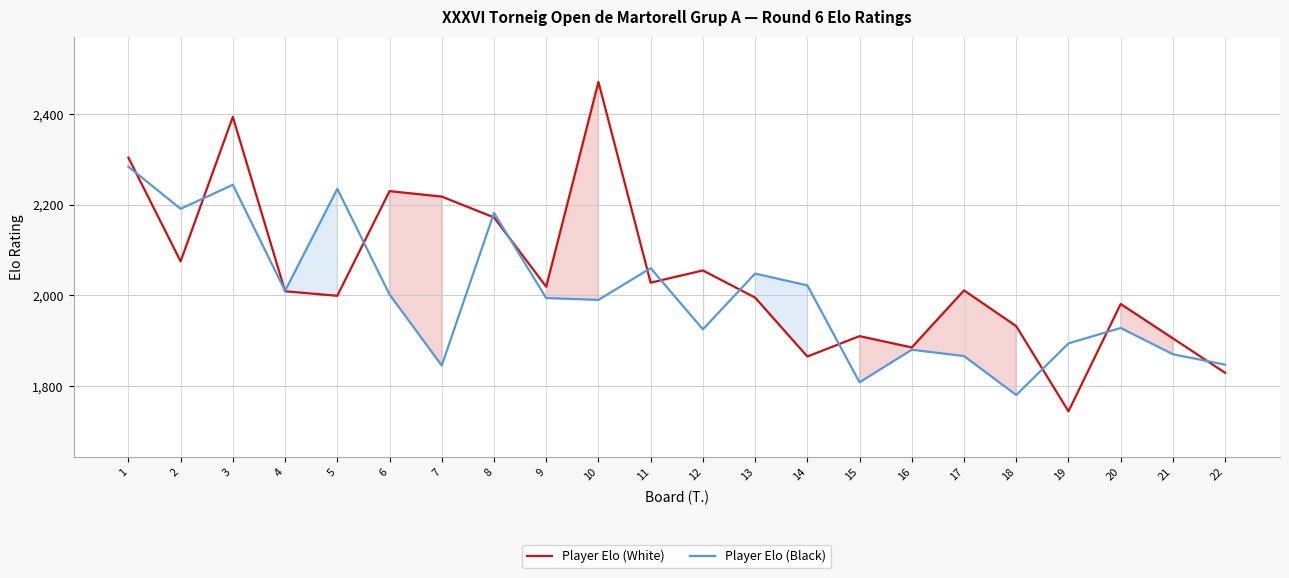

Rank the series by their average value, from highest to lowest.

Player Elo (White), Player Elo (Black)